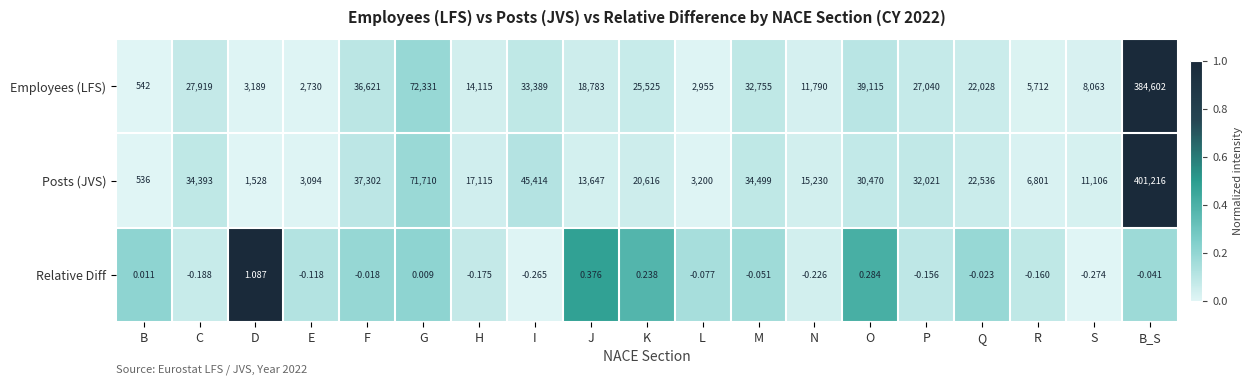

What is the maximum value shown in the chart?

401216.0